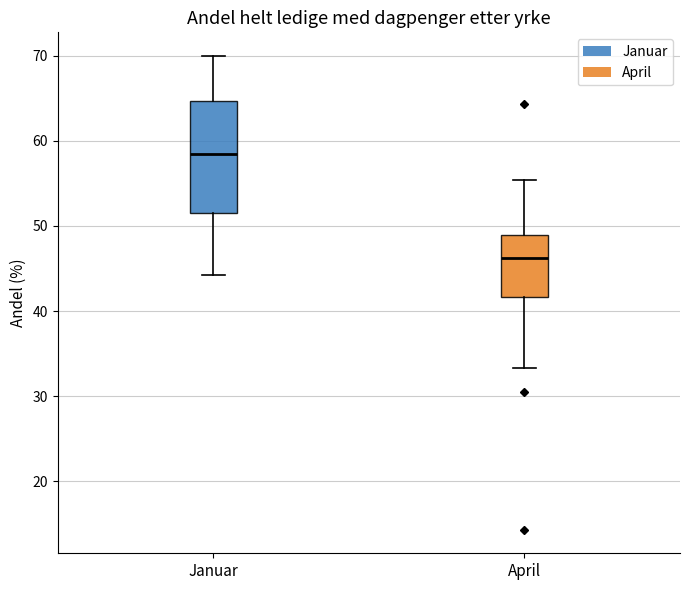

Where does the lower whisker of the box for Januar end on the y-axis? The values are not printed on the chart, so give them approximately, as read against the axis.

44